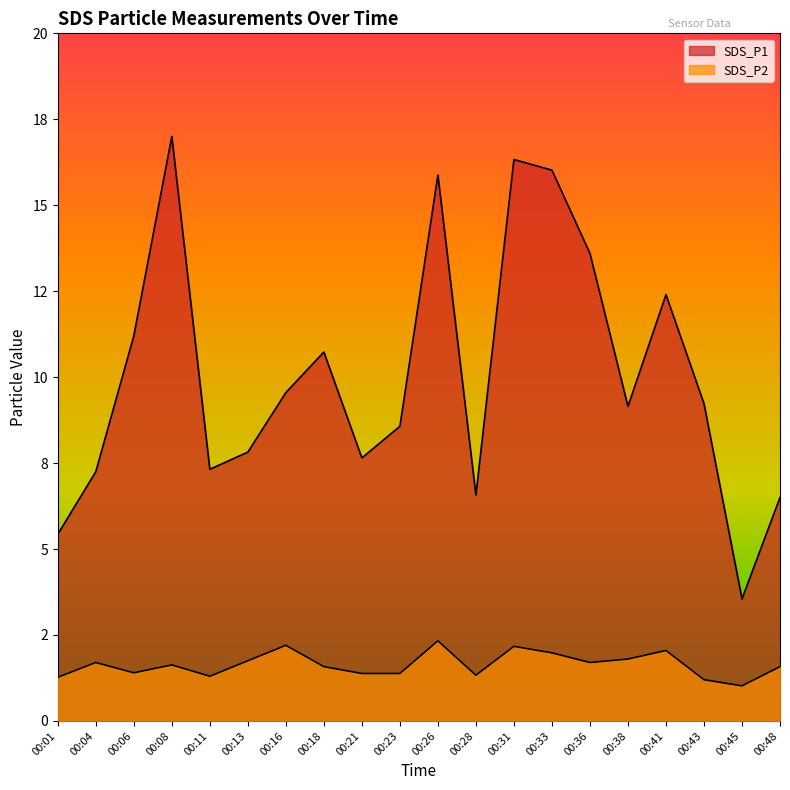

At which category does SDS_P2 reach its first local peak?

00:04